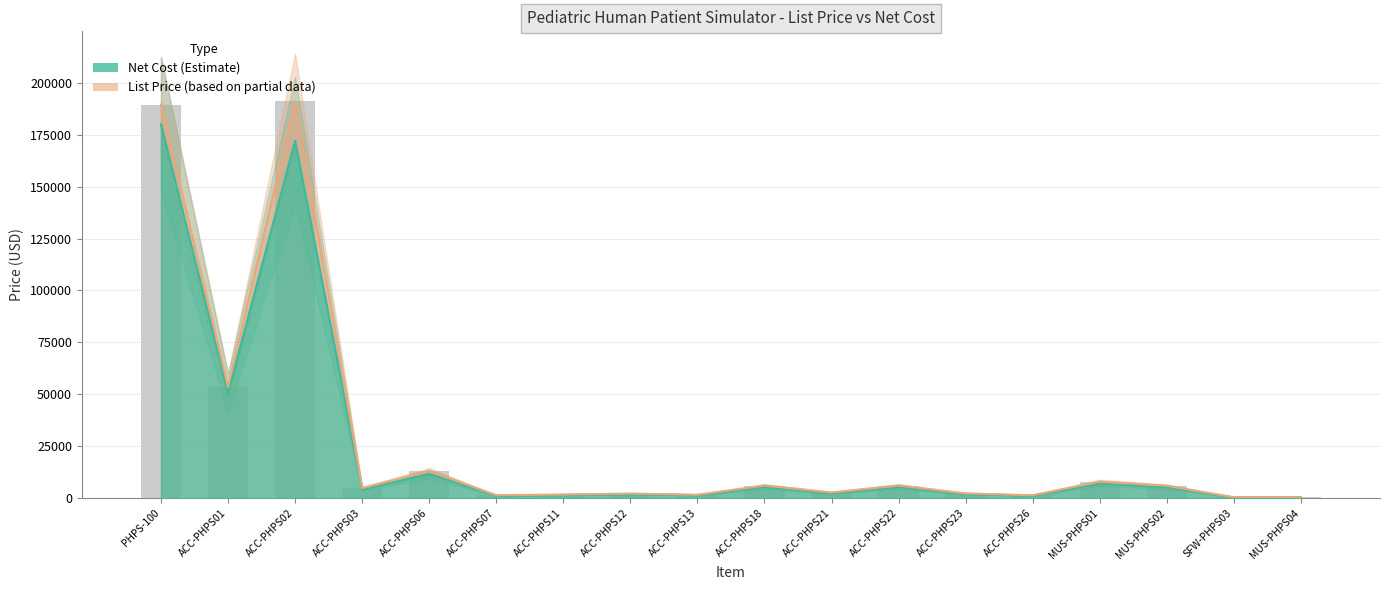

Are the bars grouped side by side (vs. stacked)?

Yes